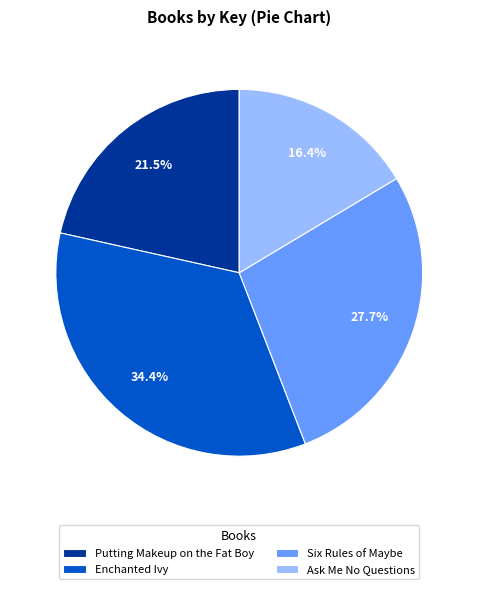

To the nearest percent, what is the difference between the largest and smallest slice percentages?

18%